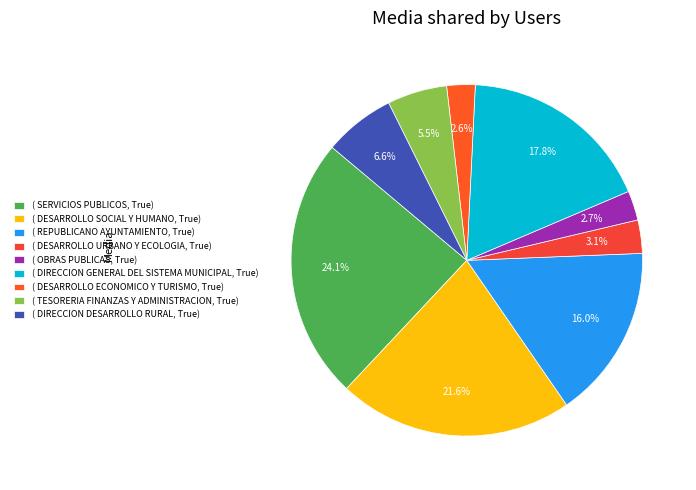

How many slices are in this pie chart?

9